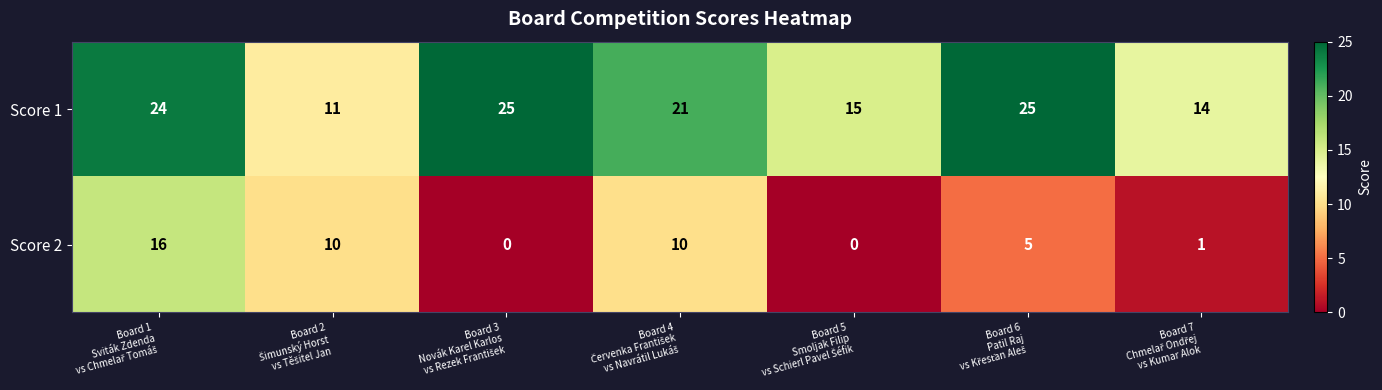

Rank the series by their maximum value, from highest to lowest.

Score 1, Score 2